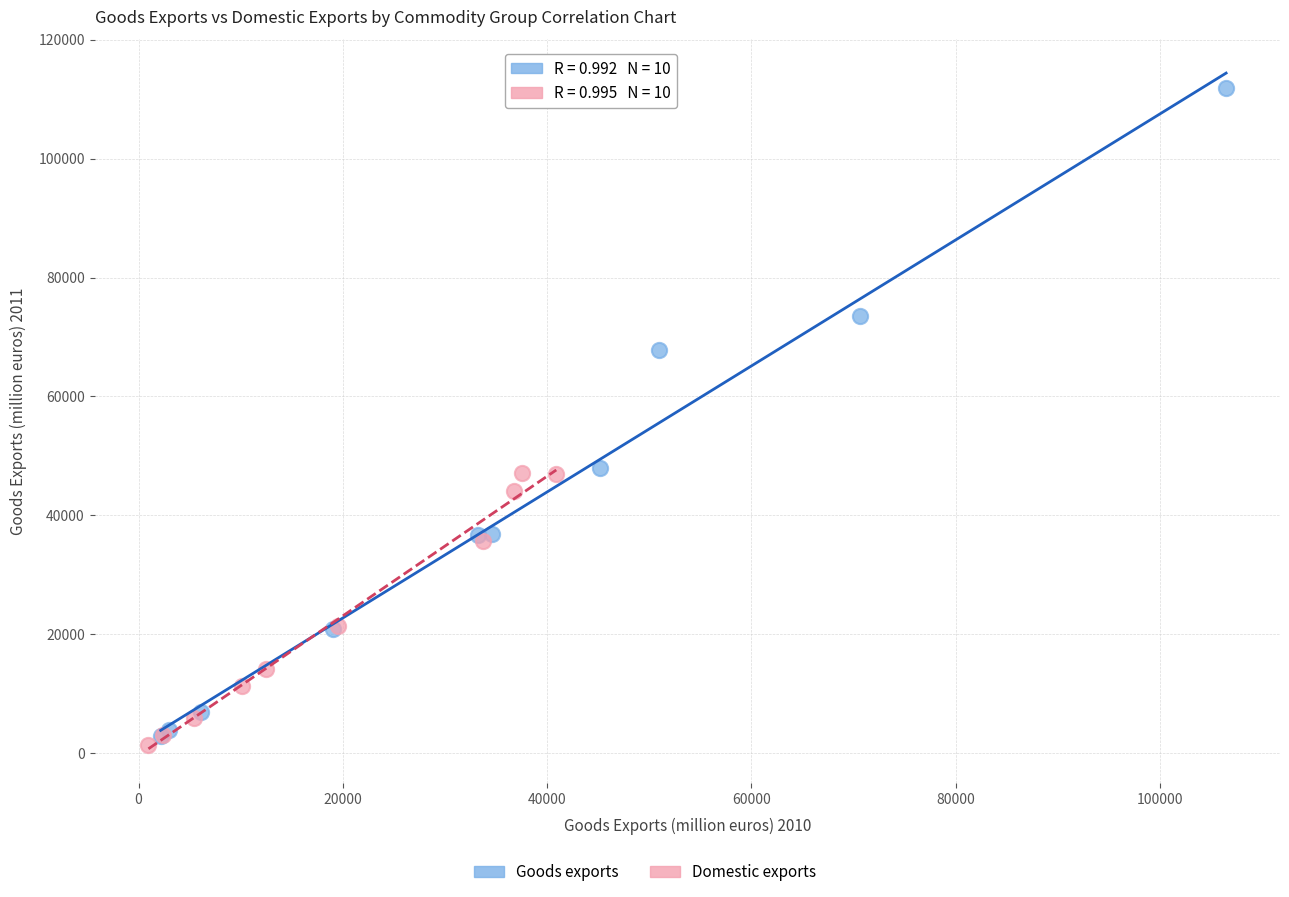

Which series has the widest spread of Y values?

Goods exports